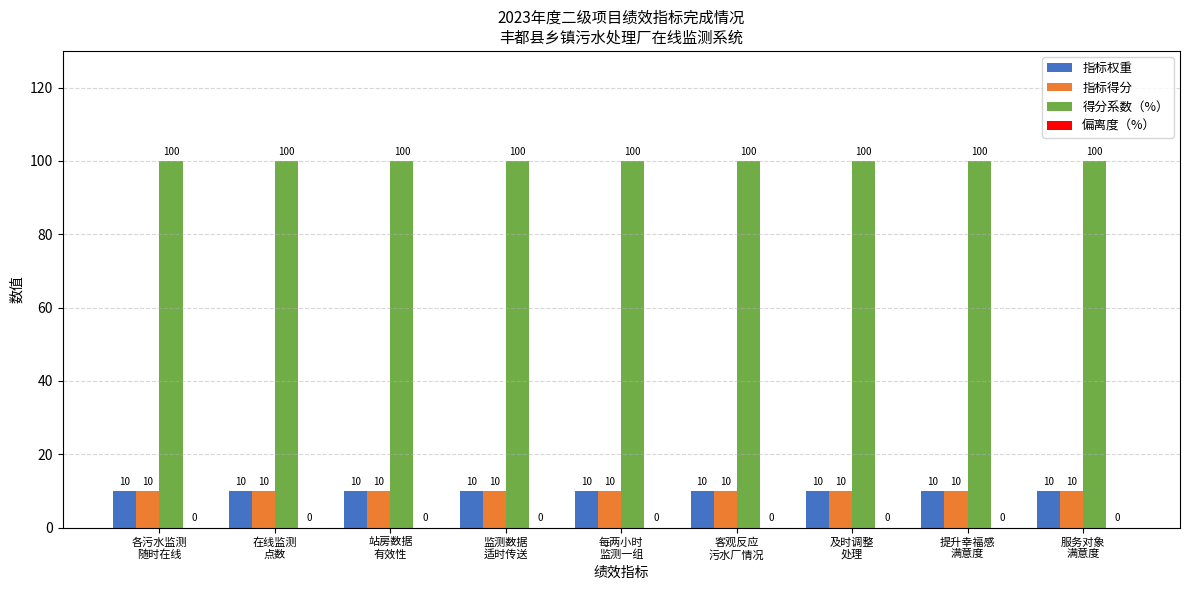

Are the bars horizontal?

No